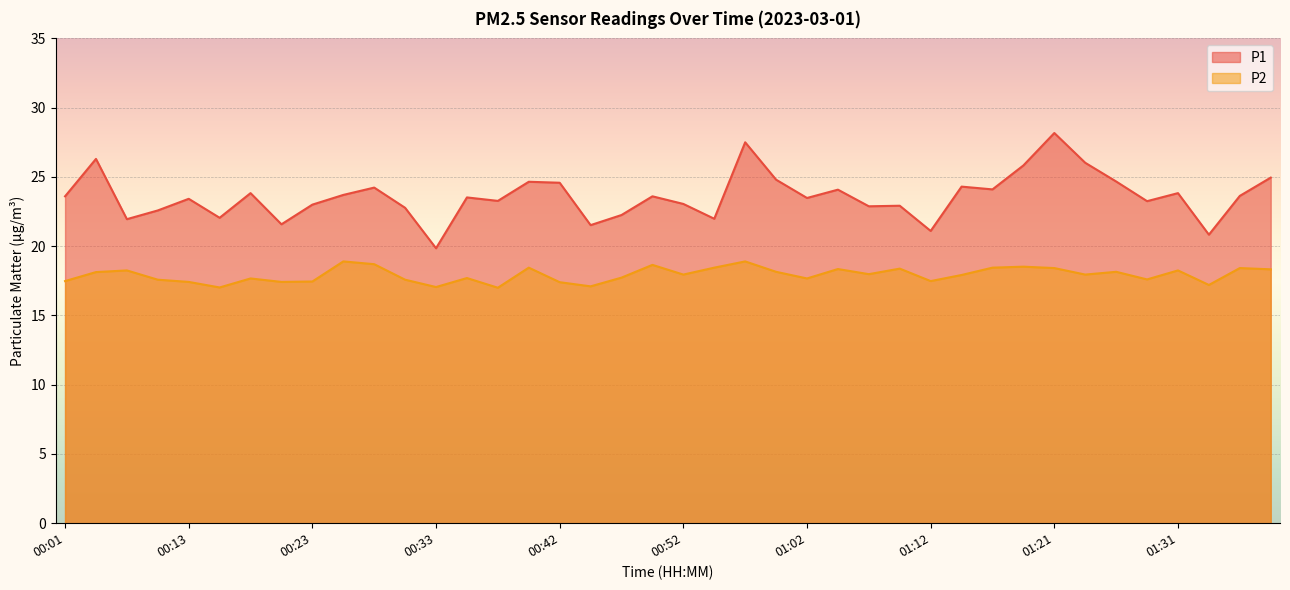

What is the label of the 36th point from the left?

01:29